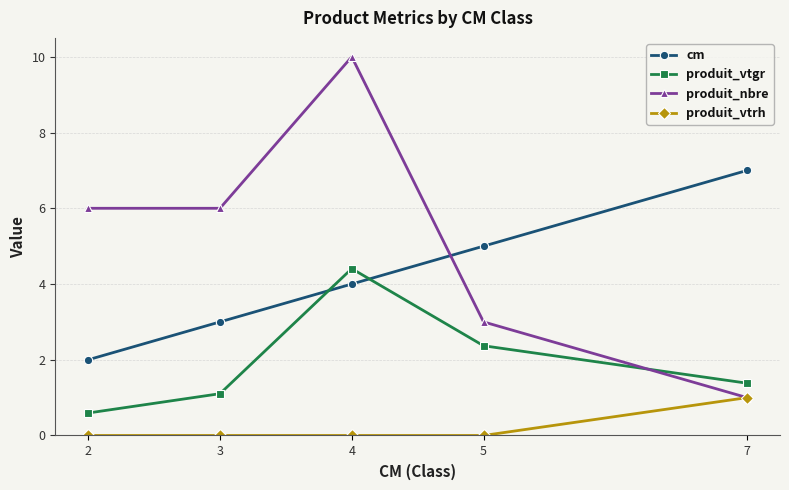

Rank the categories by cm value from highest to lowest.

7, 5, 4, 3, 2